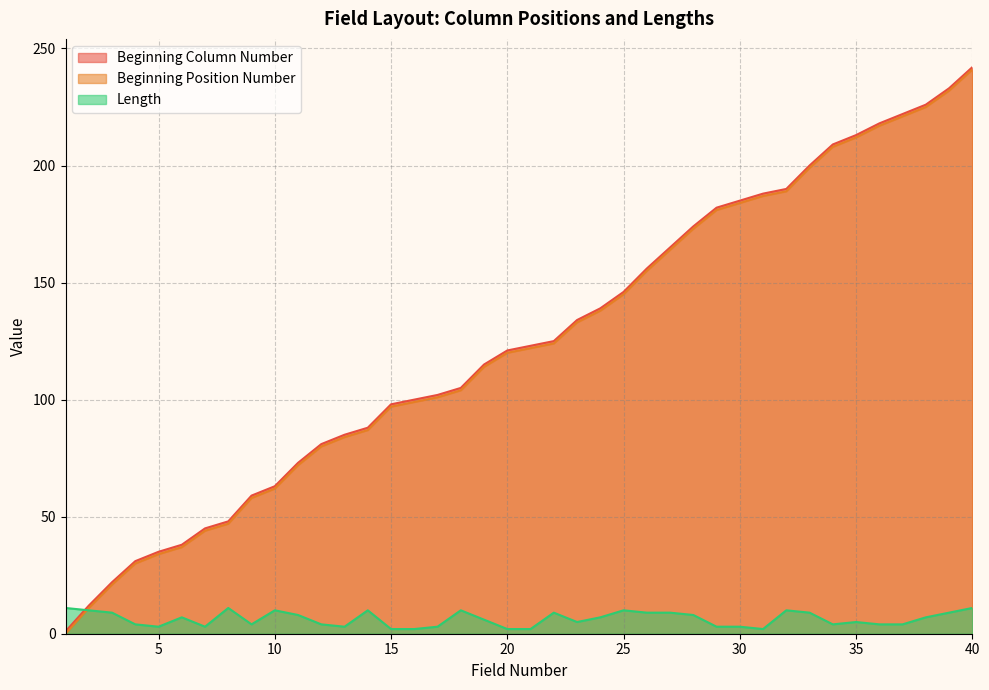

What is the approximate value of Length at 11?

8